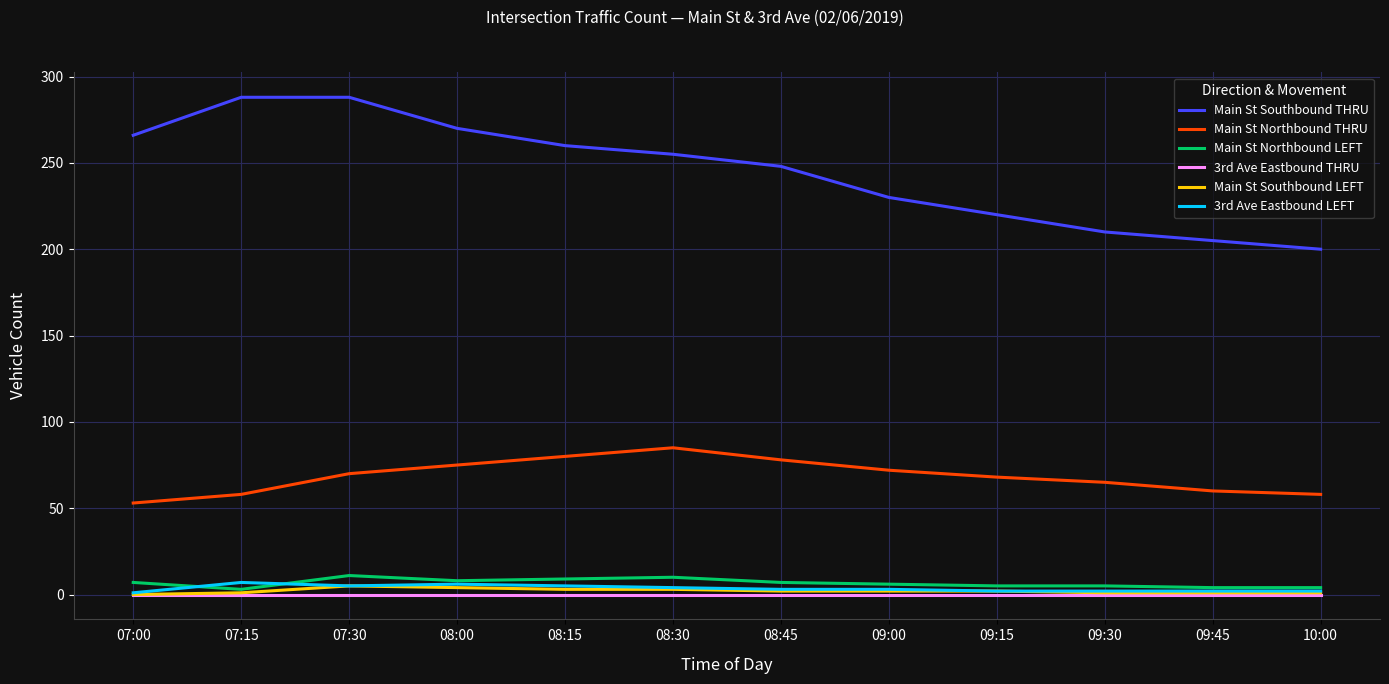

True or false: Main St Southbound THRU and Main St Southbound LEFT intersect in this chart.

False